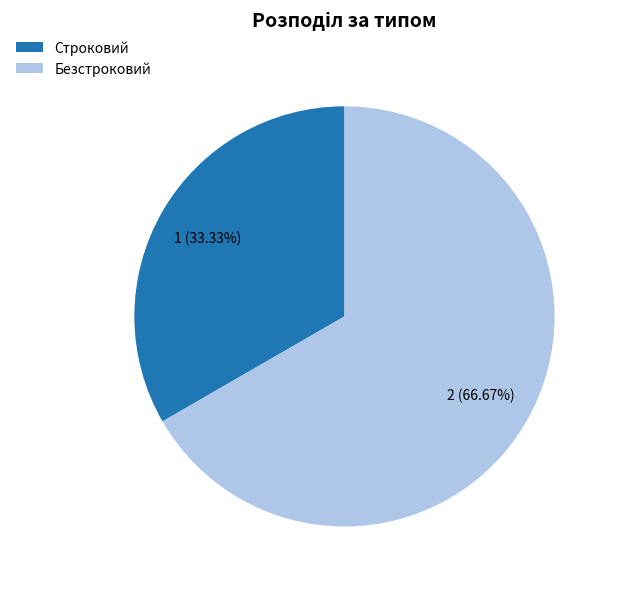

What percentage is the Строковий slice, to the nearest percent?

33%